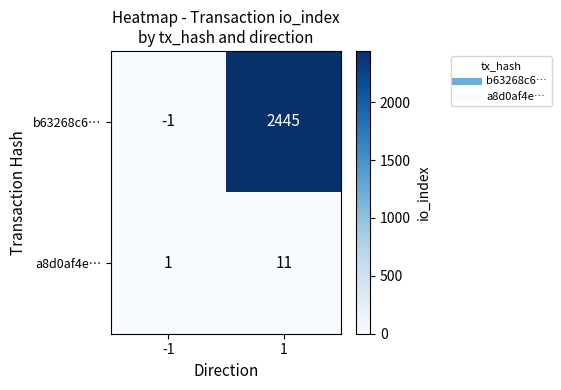

At how many categories does at least one series exceed 0?

2